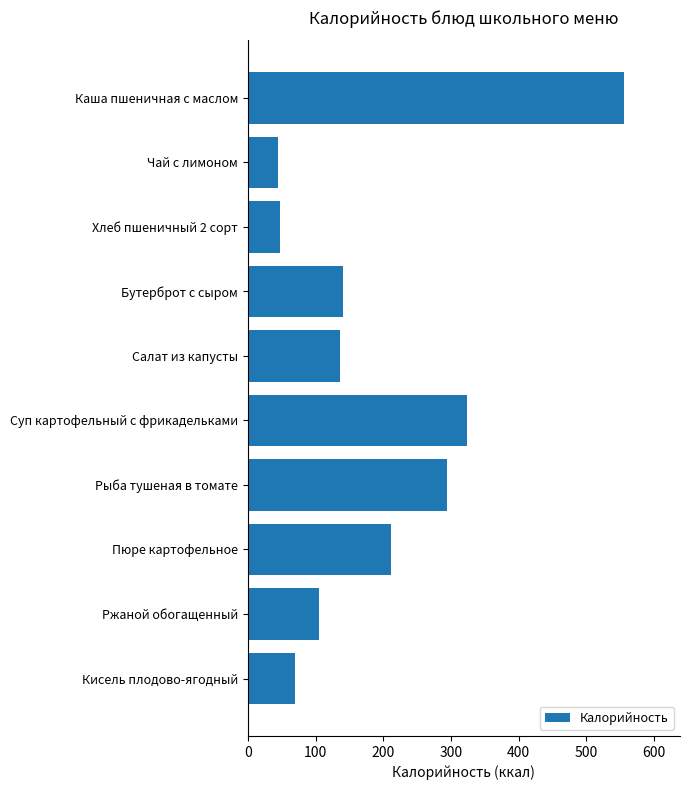

Which category has the highest value across all series?

Каша пшеничная с маслом